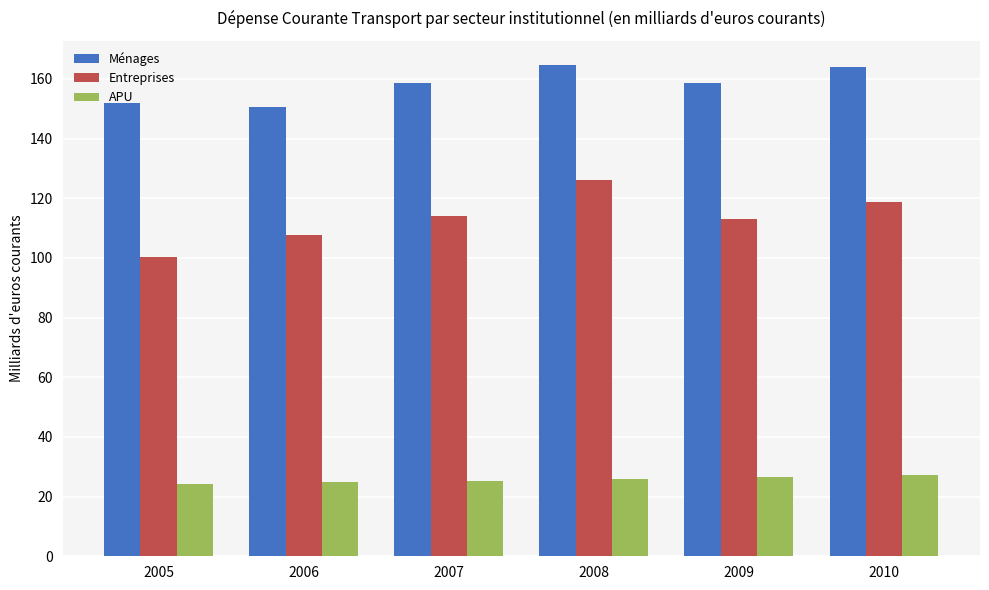

At which label does Entreprises reach its peak?

2008